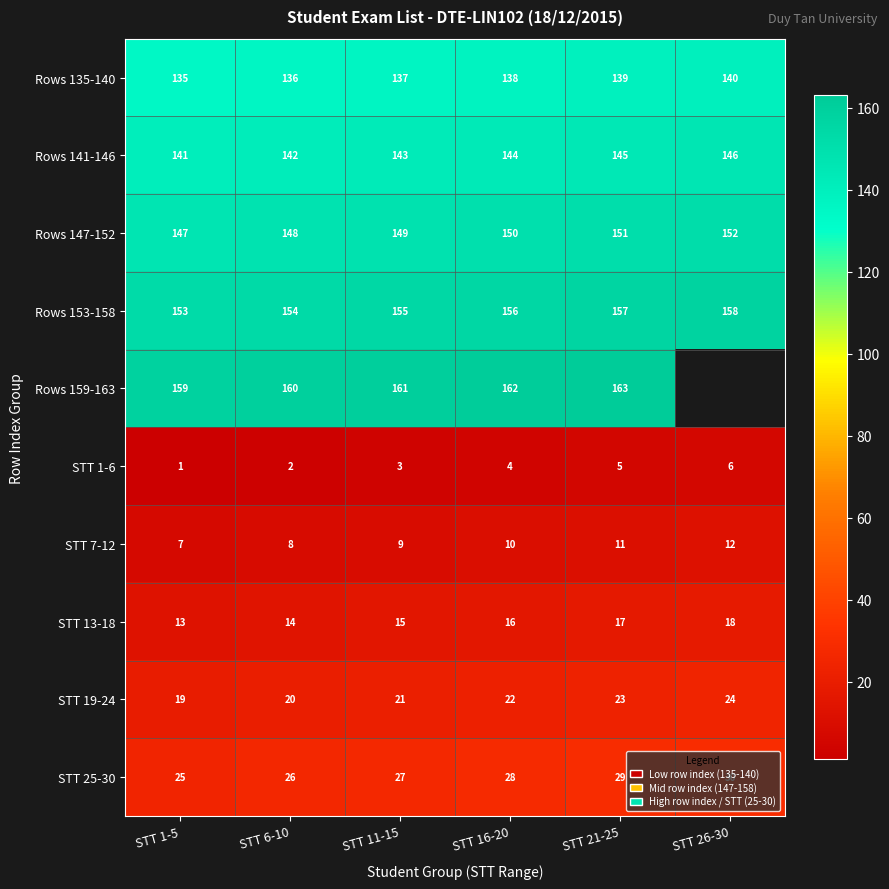

What is the sum of all STT 25-30 values?

165